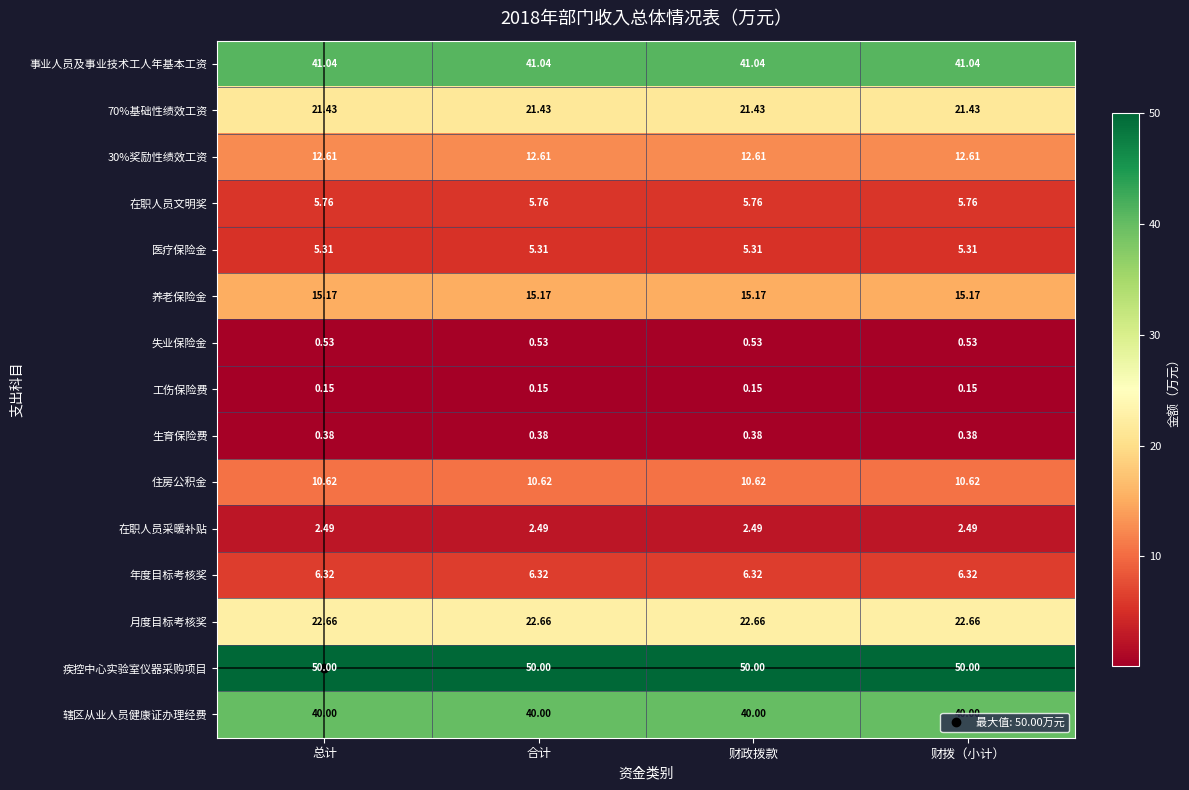

Which series has the largest total across all categories?

疾控中心实验室仪器采购项目